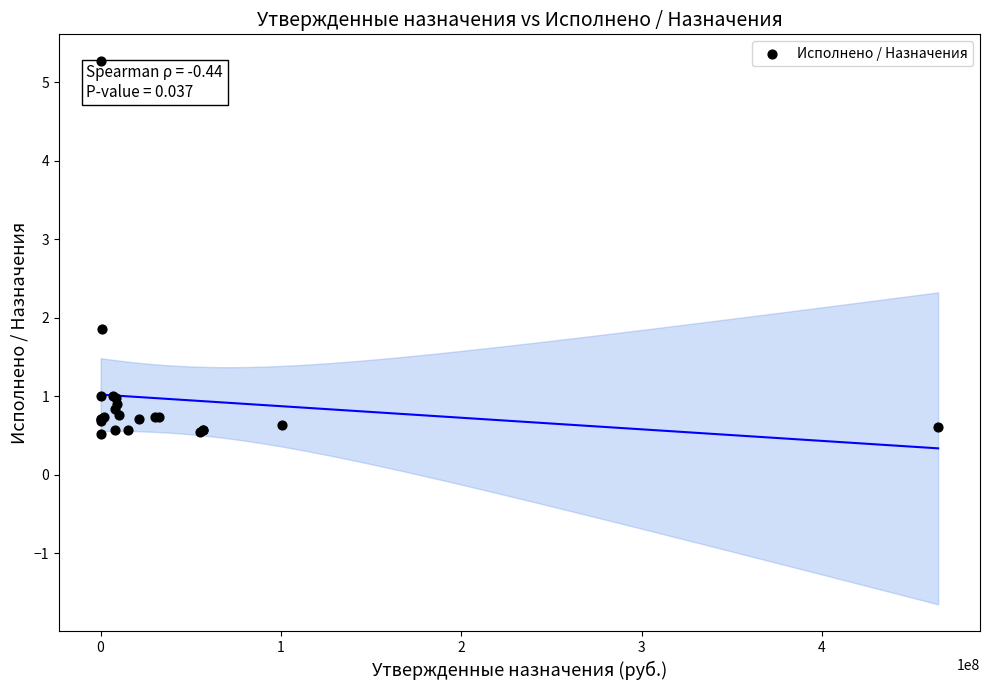

What Y value in the scatter plot is closest to 2?

1.9